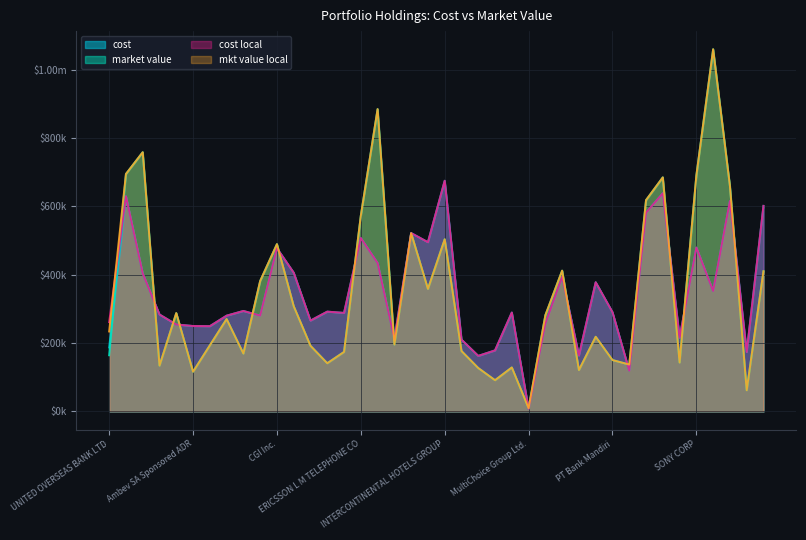

What is the value of the cost local point at the 39th from the left?

173840.0